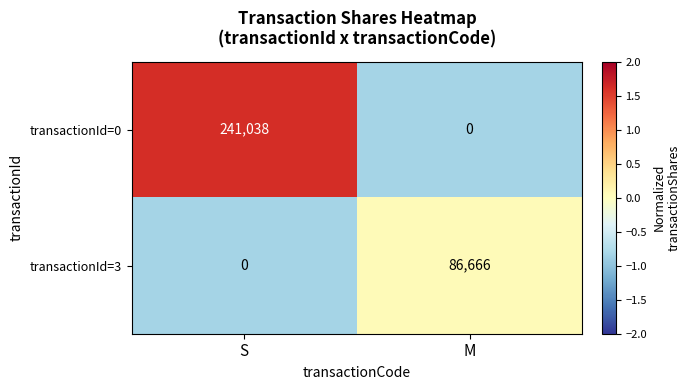

Which series has the largest total across all categories?

transactionId=0